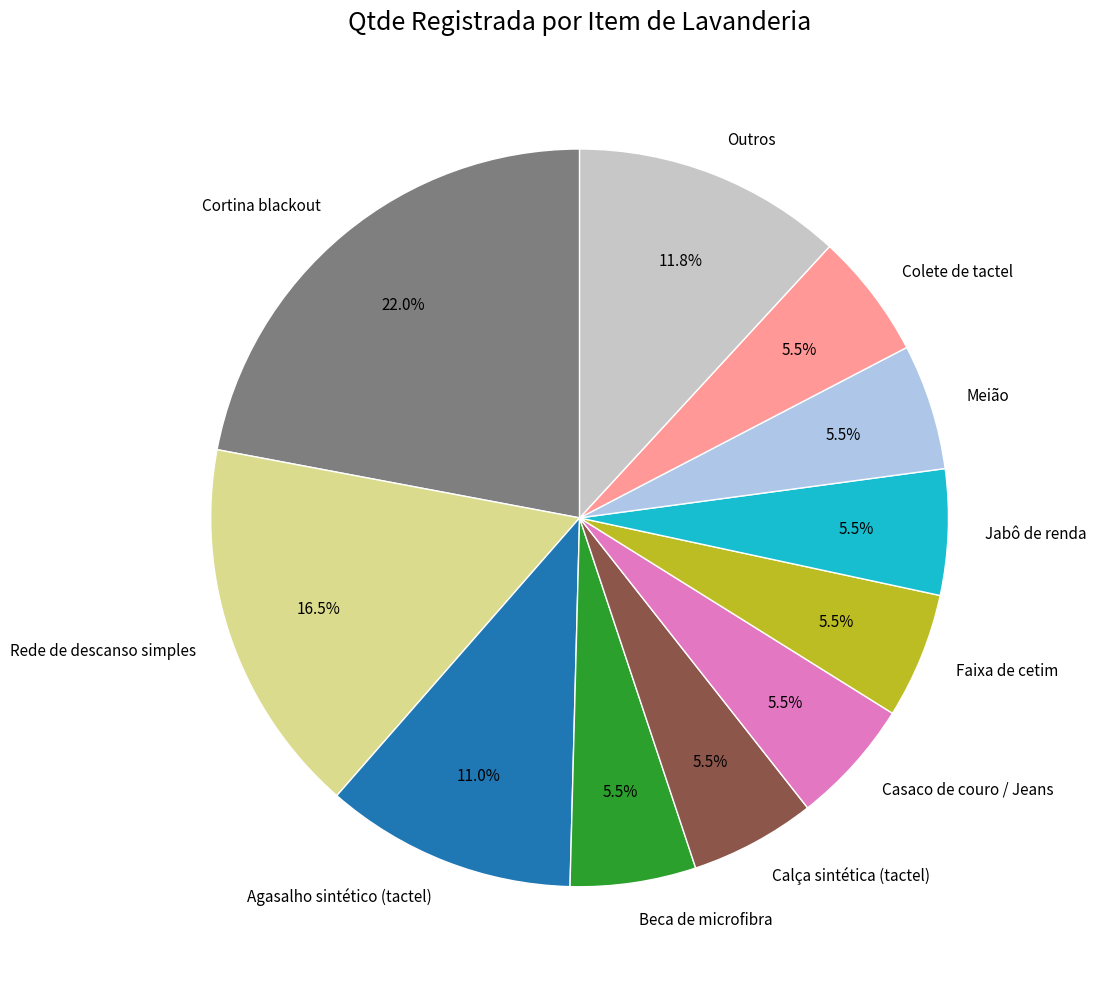

Is it true that Cortina blackout is 31% of the pie?

False